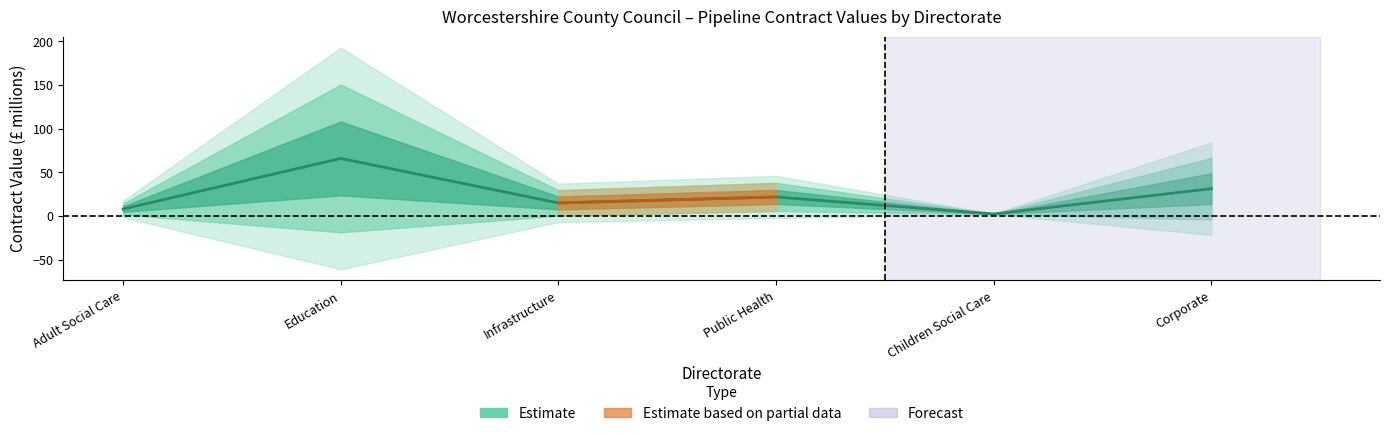

Which label corresponds to the largest value in the chart?

Education